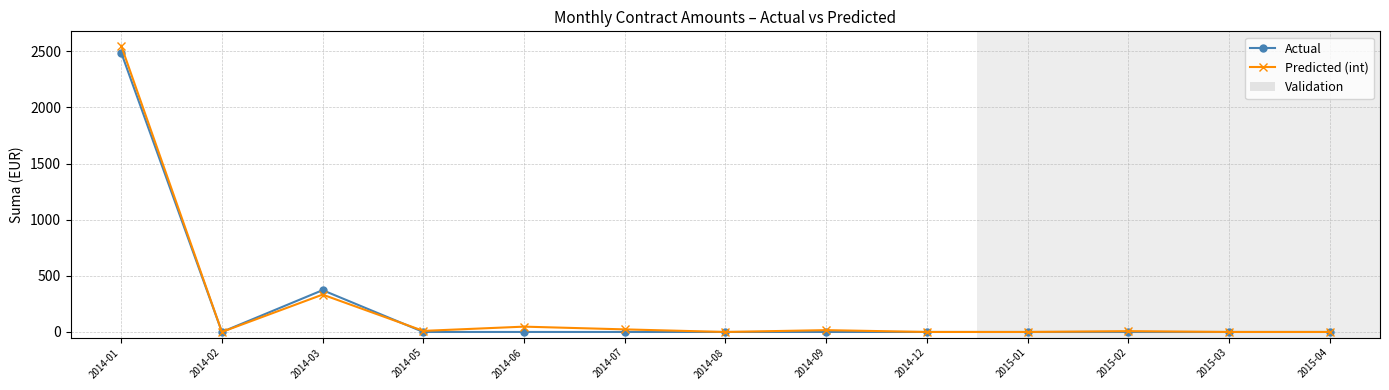

At which label does Actual reach its peak?

2014-01